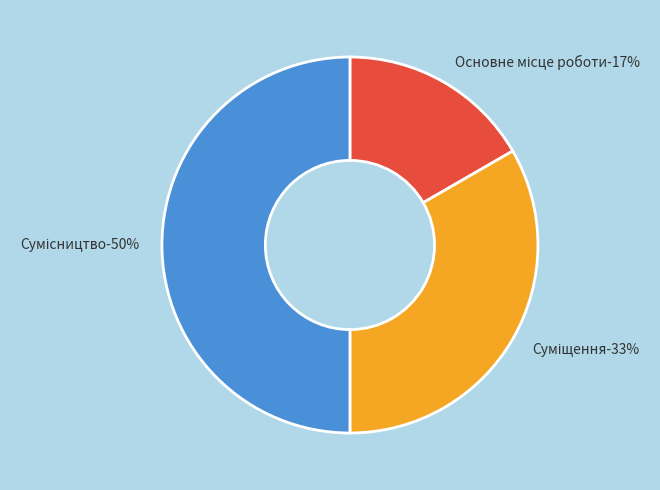

What is the largest slice in the pie chart?

Сумісництво